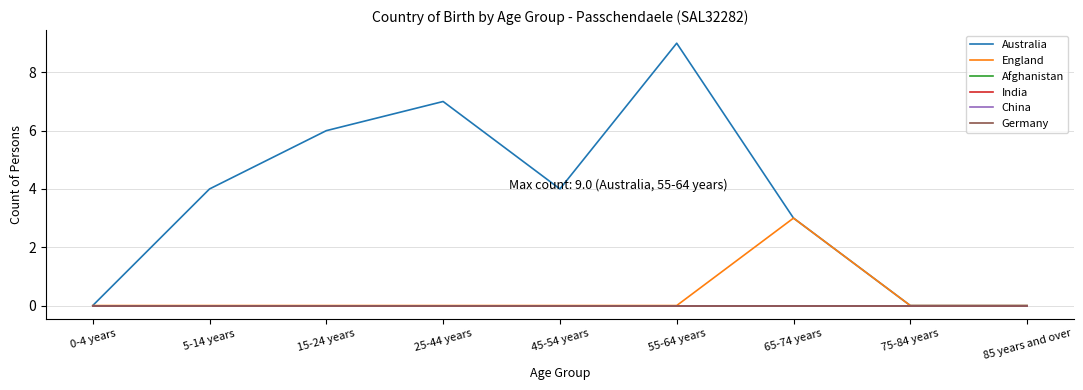

How many lines are shown in the chart?

6